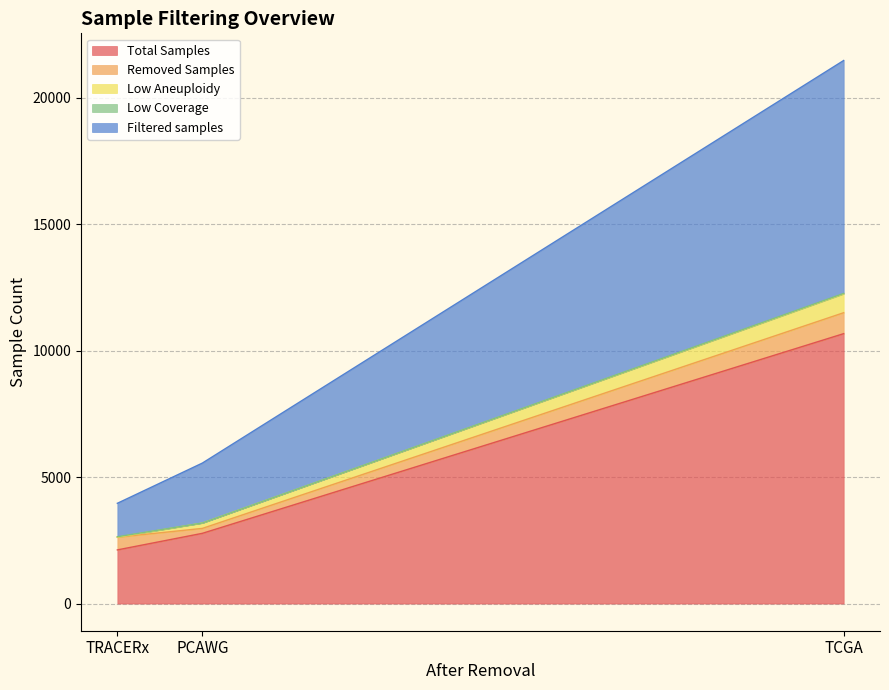

At how many categories does at least one series exceed 1481?

3